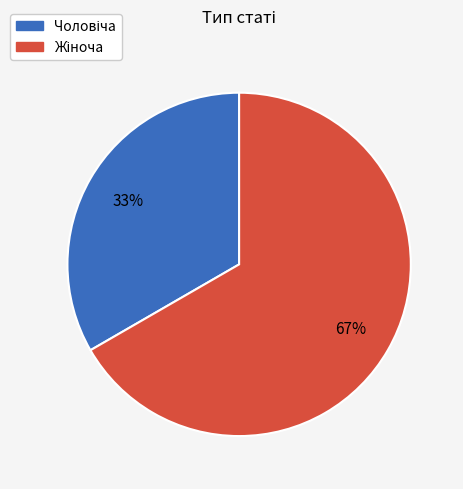

To the nearest percent, what is the average slice percentage?

50%